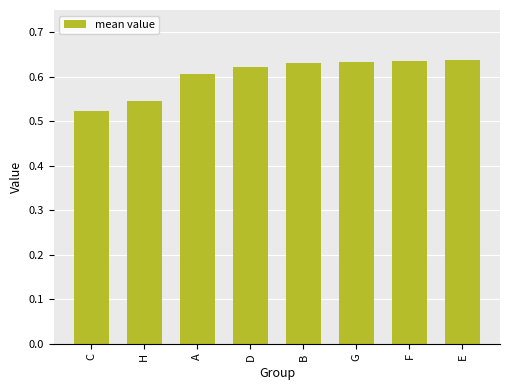

What is the label of the 8th bar from the right?

C